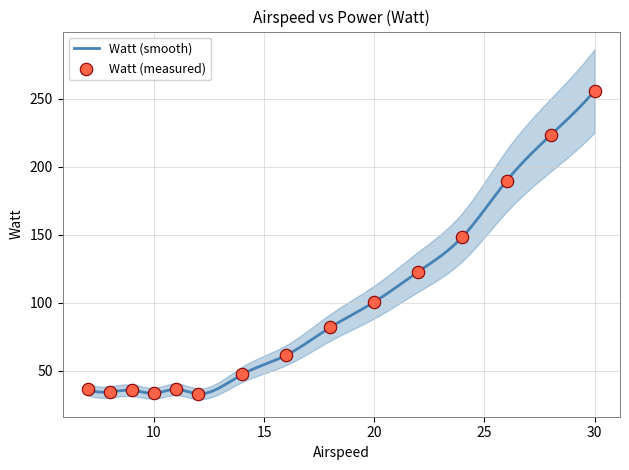

What is the change in value from 18 to 24?

+66.6